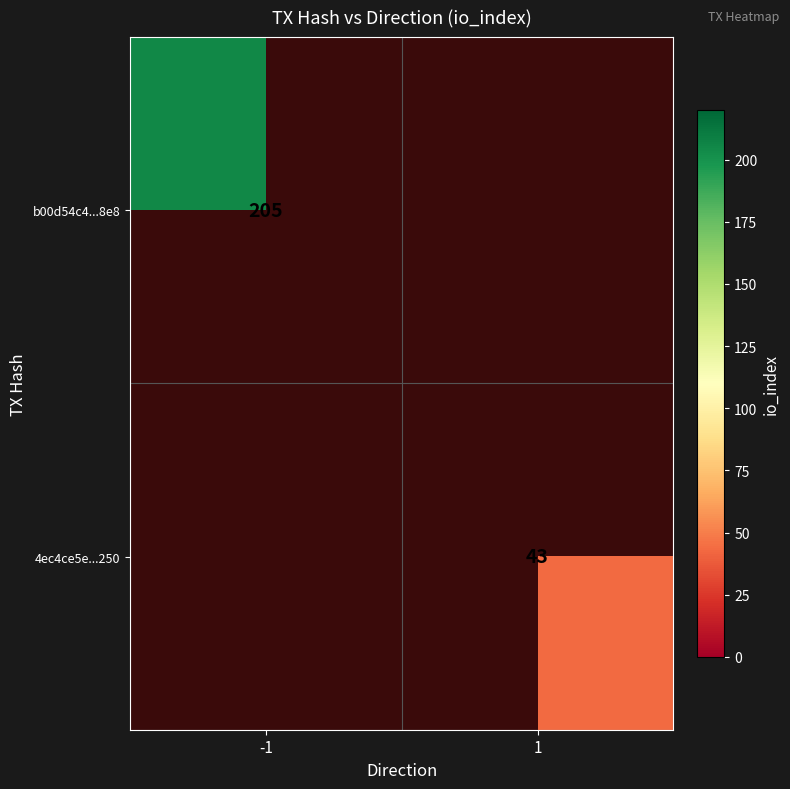

True or false: b00d54c4...8e8 has a value of 205 at -1.

True